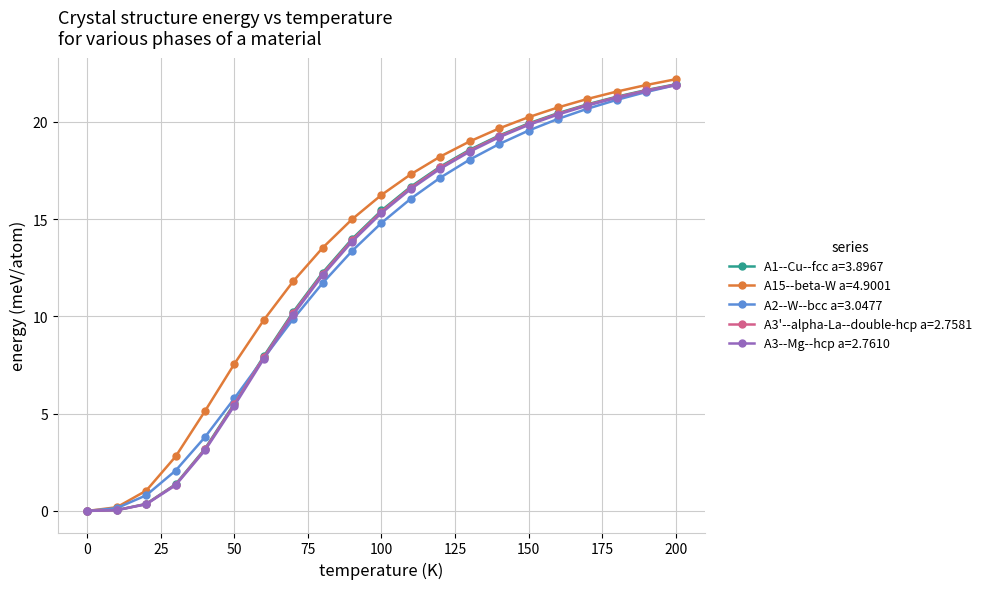

What is the greatest value displayed?

22.2